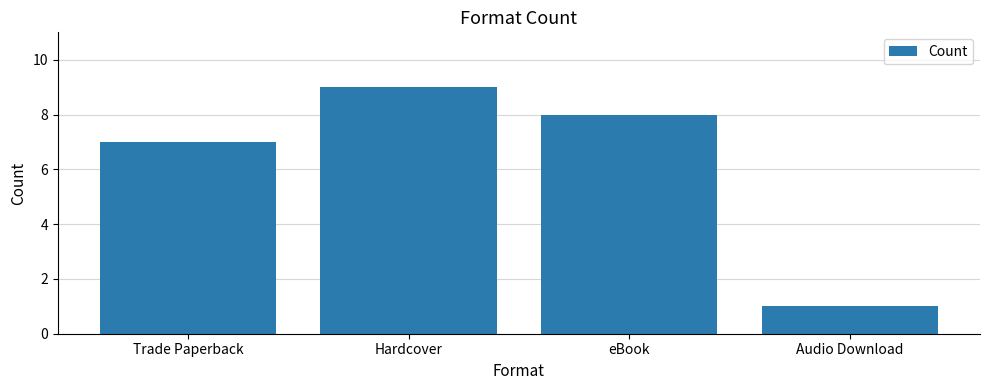

Approximately how many times larger is the value at Trade Paperback compared to Hardcover?

0.8